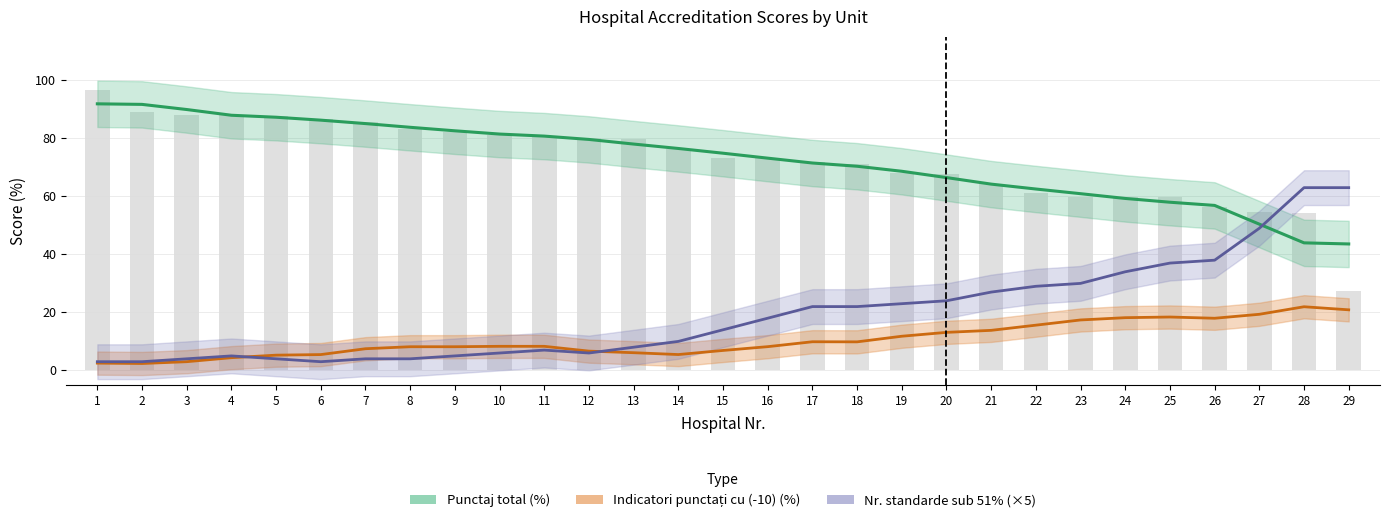

Between 2 and 11, which series saw the biggest shift?

Punctaj total (%)